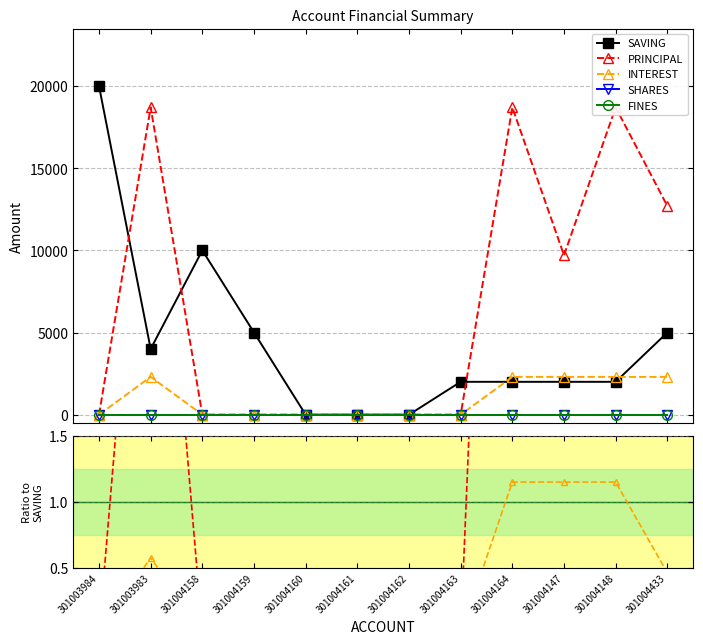

Which series has the widest spread of values?

SAVING